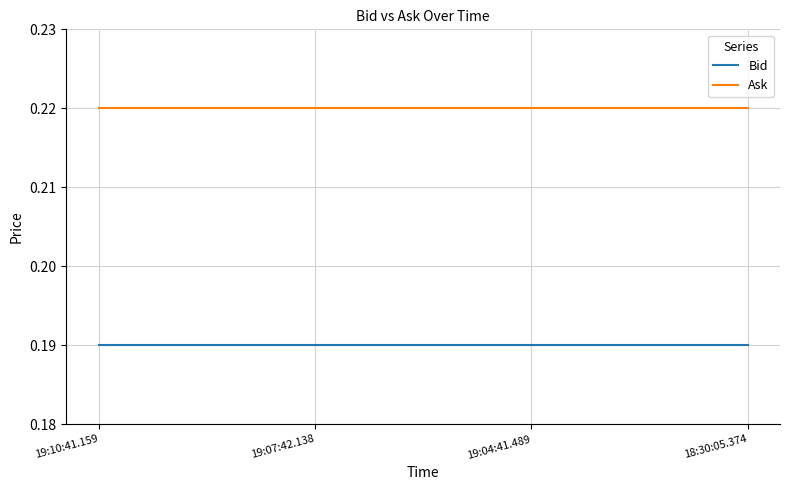

What are all the series names shown in the legend?

Bid, Ask